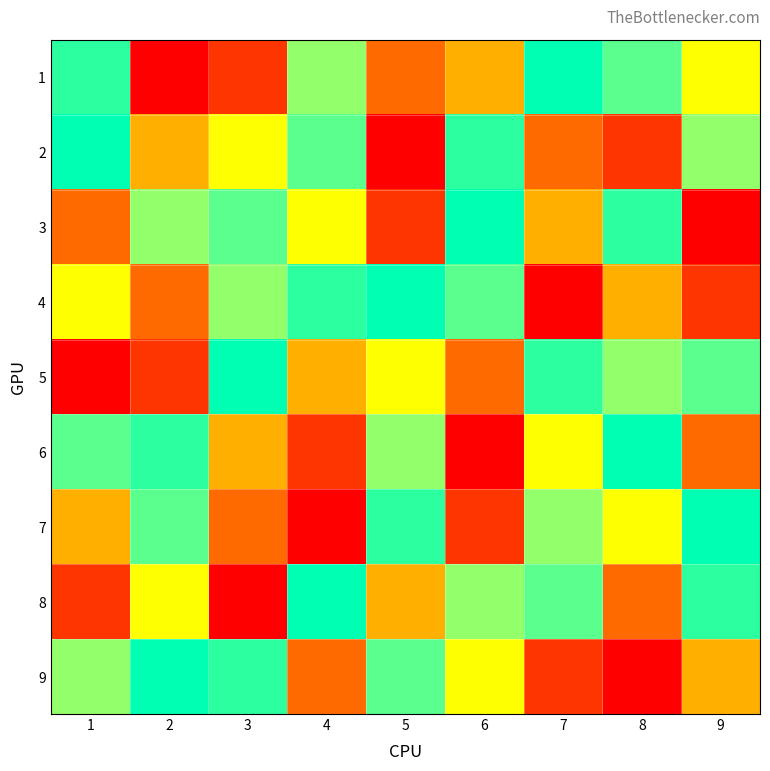

At which category is the sum across all series the highest?

1